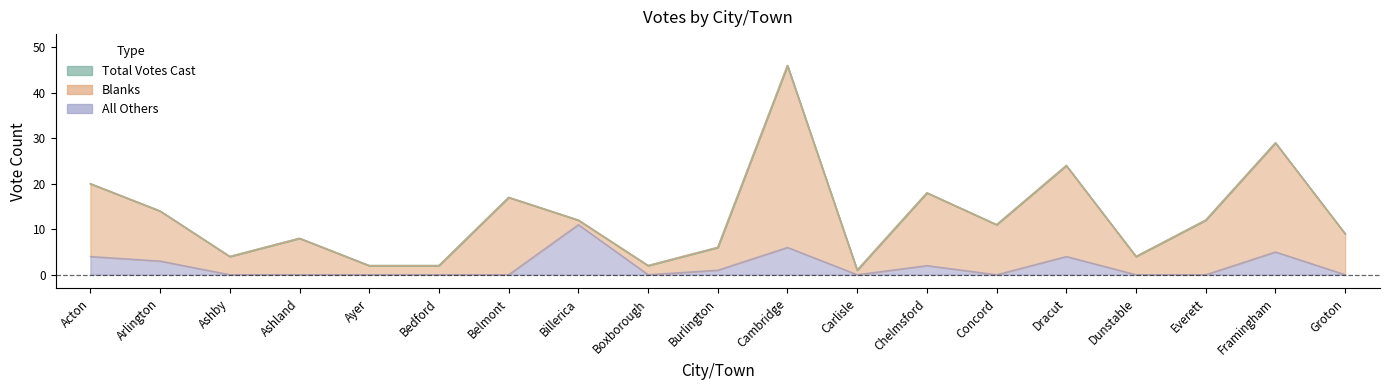

Where is the first local maximum for All Others?

Billerica